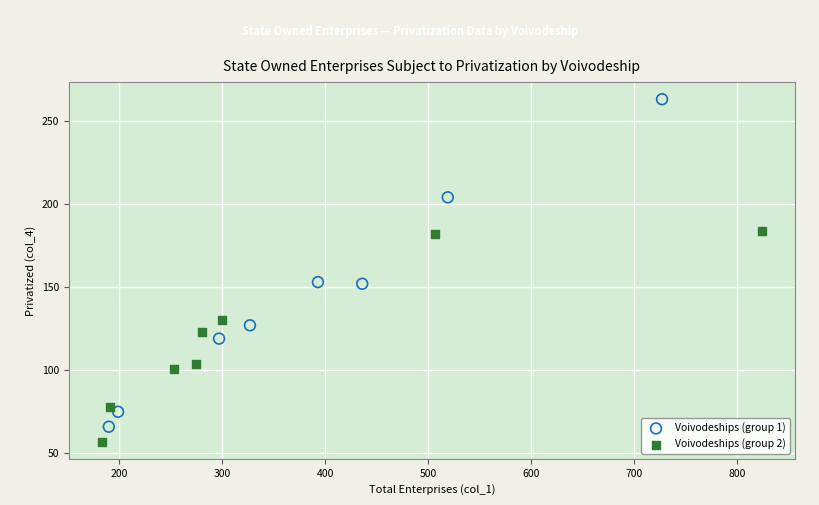

What are all the series names shown in the legend?

Voivodeships (group 1), Voivodeships (group 2)